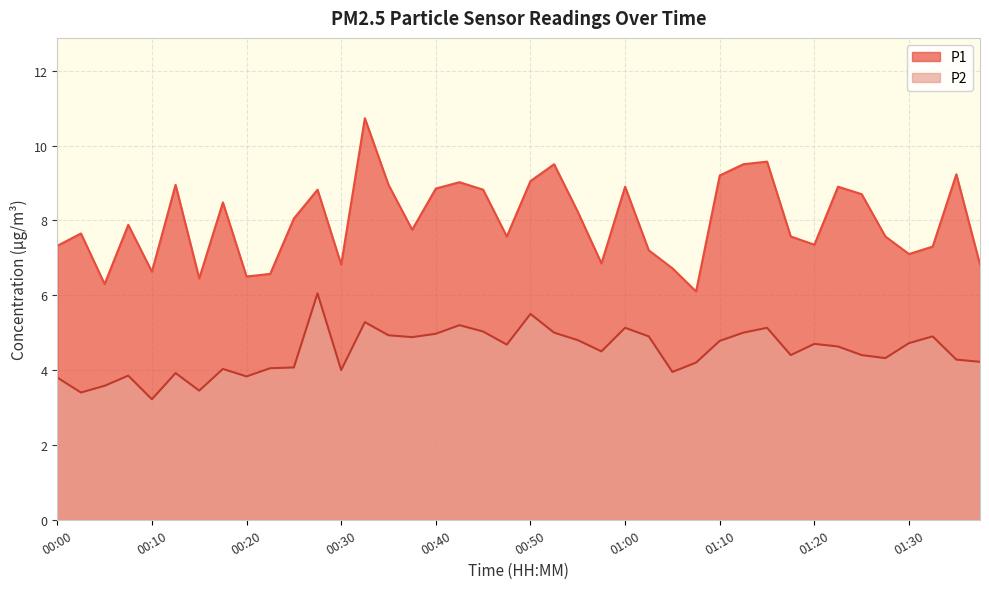

In P2, how many points are lower than both neighbors (excluding endpoints)?

11